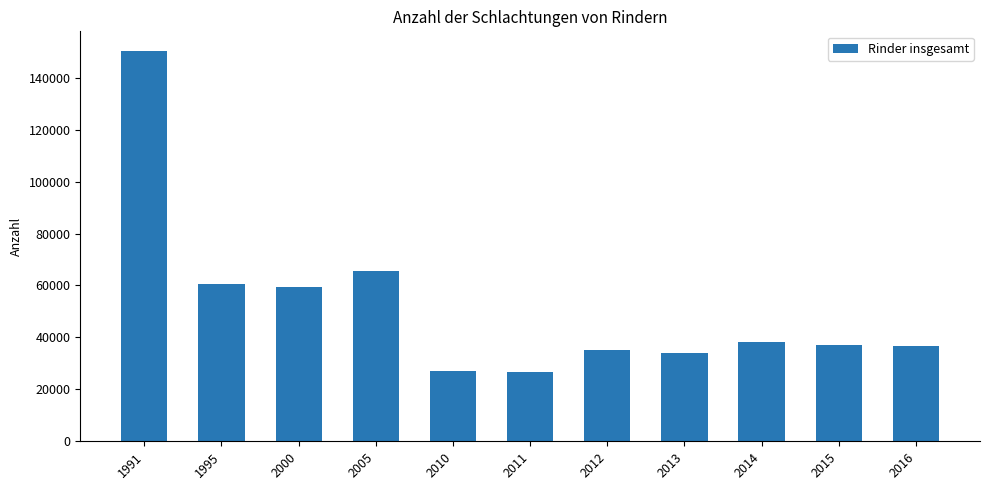

Where is the data nearest to the value 88485?

2005